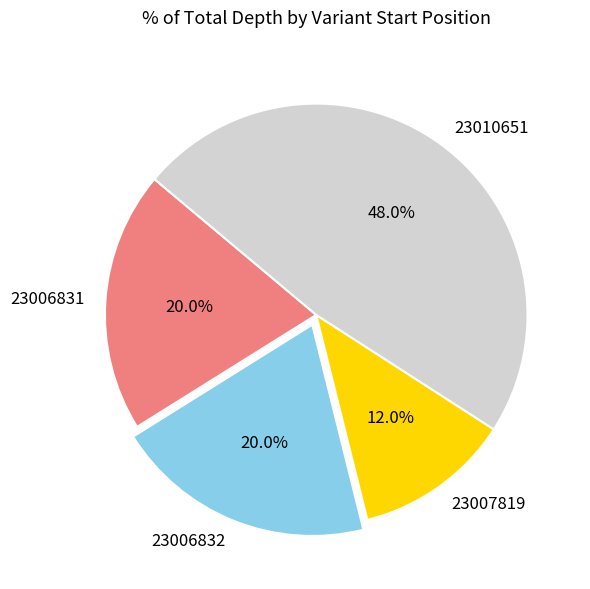

To the nearest percent, what portion does 23007819 represent?

12%